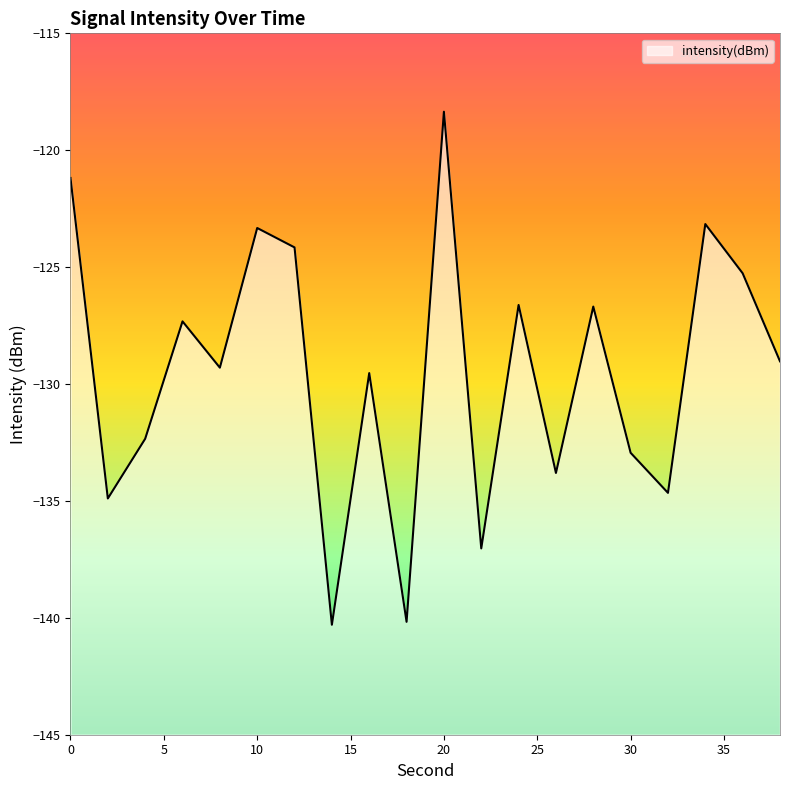

Where is the first local maximum?

6